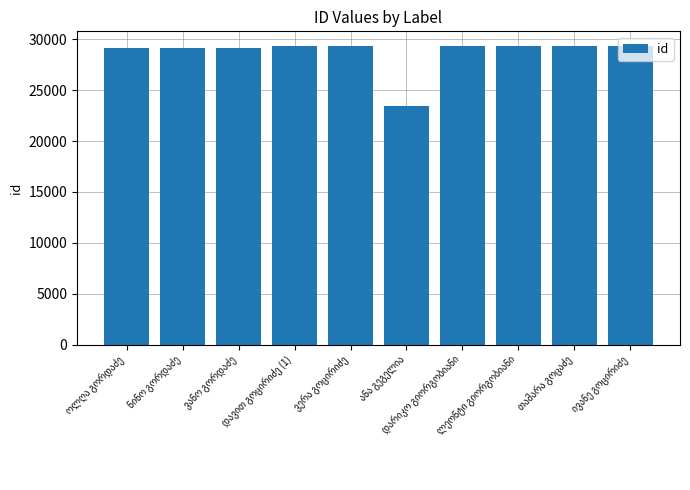

How many bars are there in total?

10